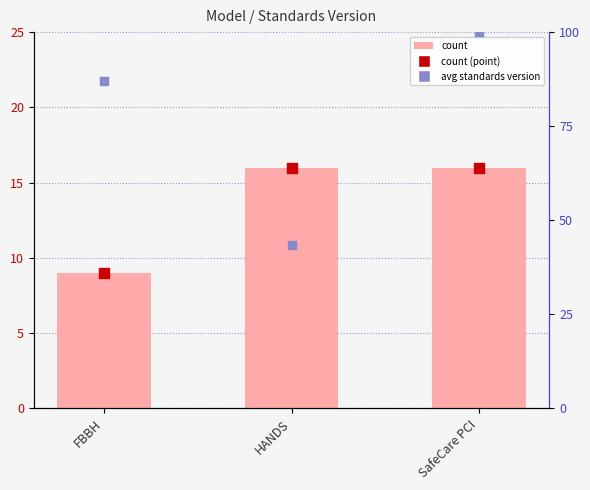

Which series contains the lowest Y value?

count